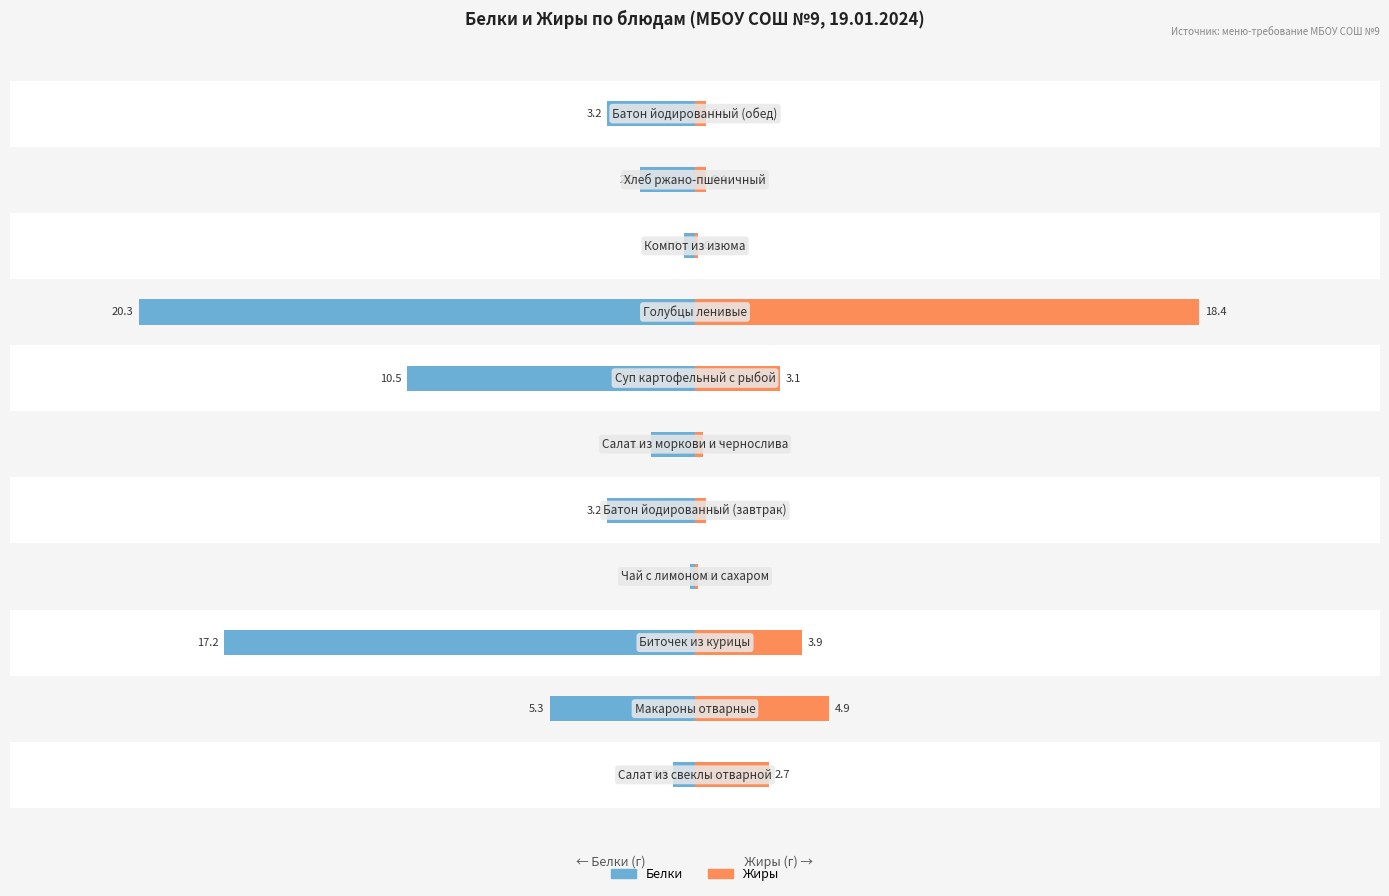

Count the number of data series in this chart.

2